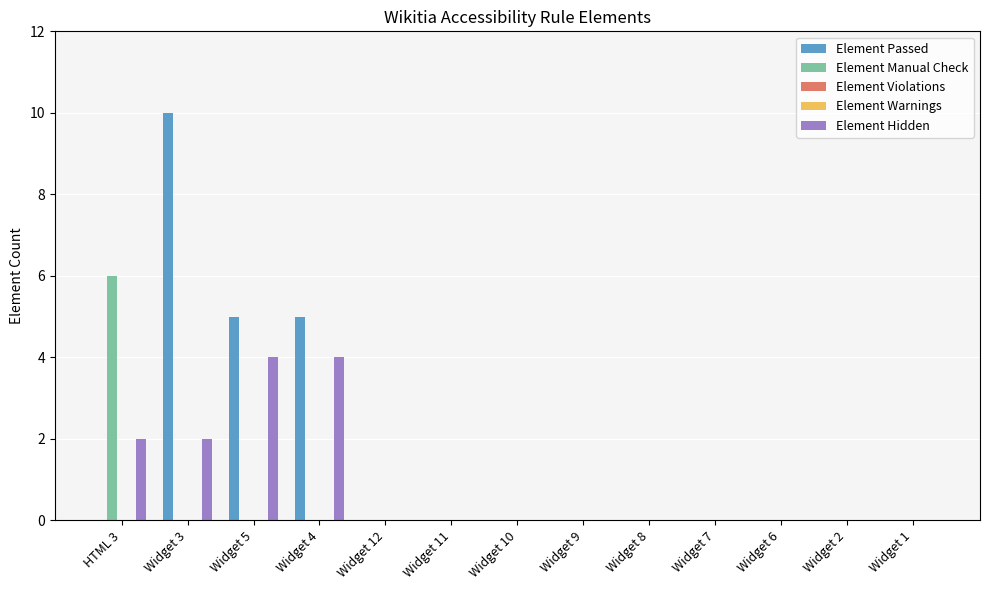

Which series has the largest range (max minus min)?

Element Passed